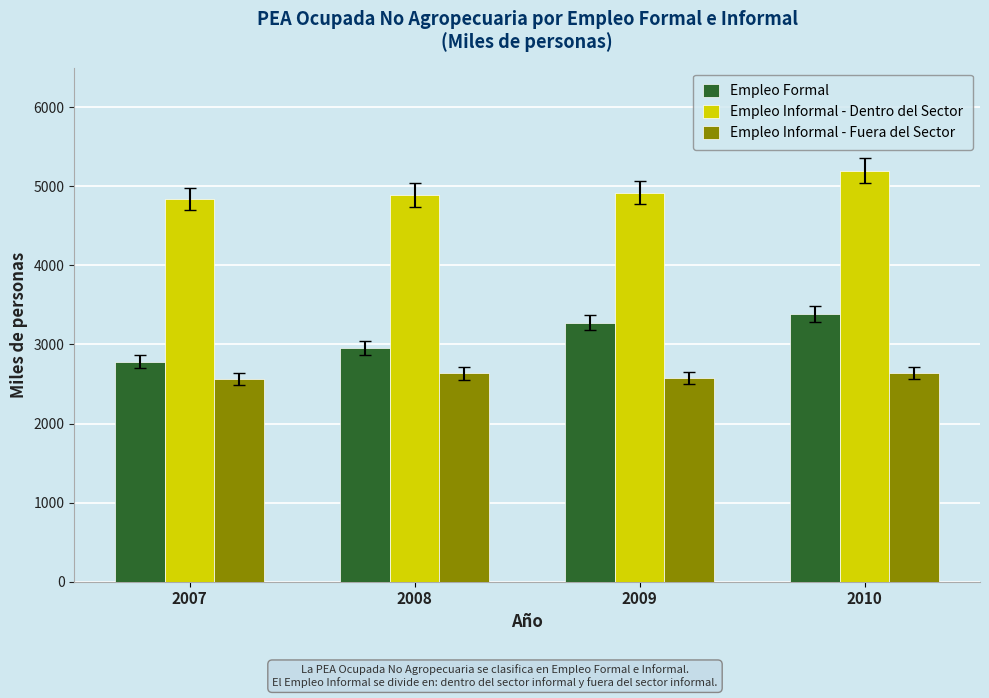

What is the maximum value shown in the chart?

5195.2